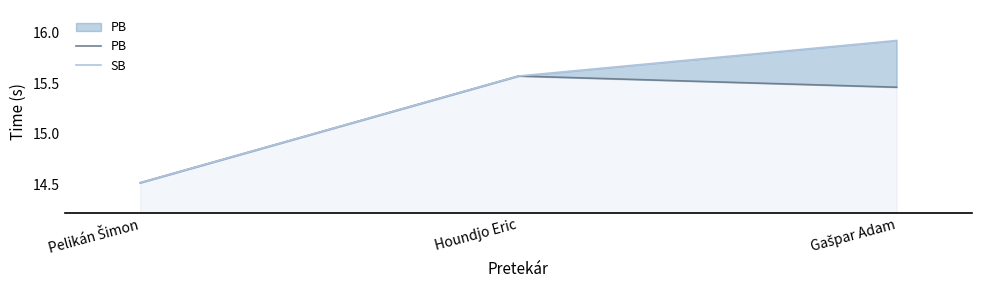

What is the total value across all series at Houndjo Eric?

31.1